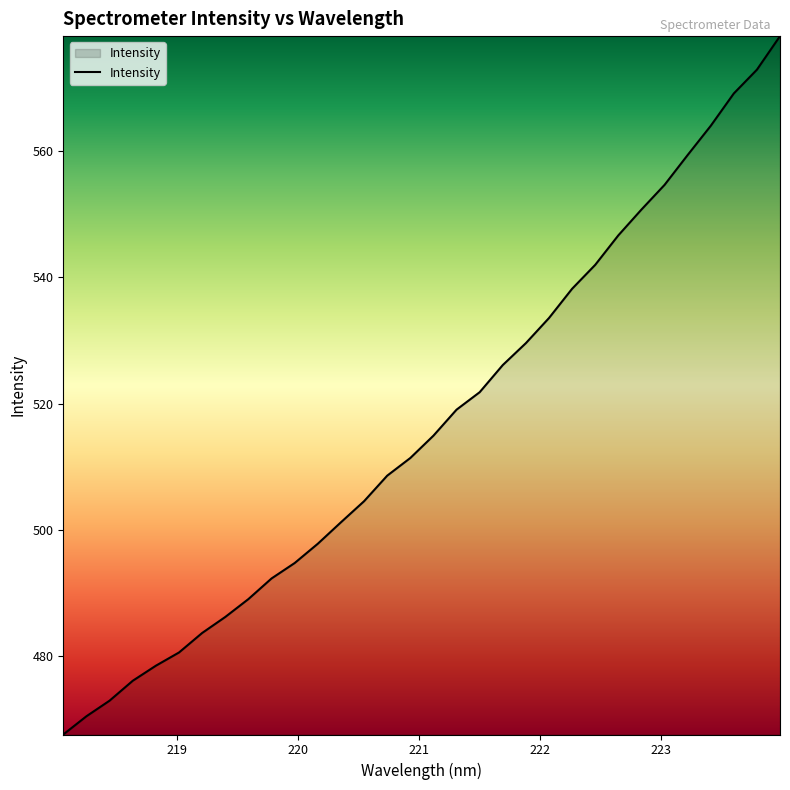

What is the maximum value shown in the chart?

578.3